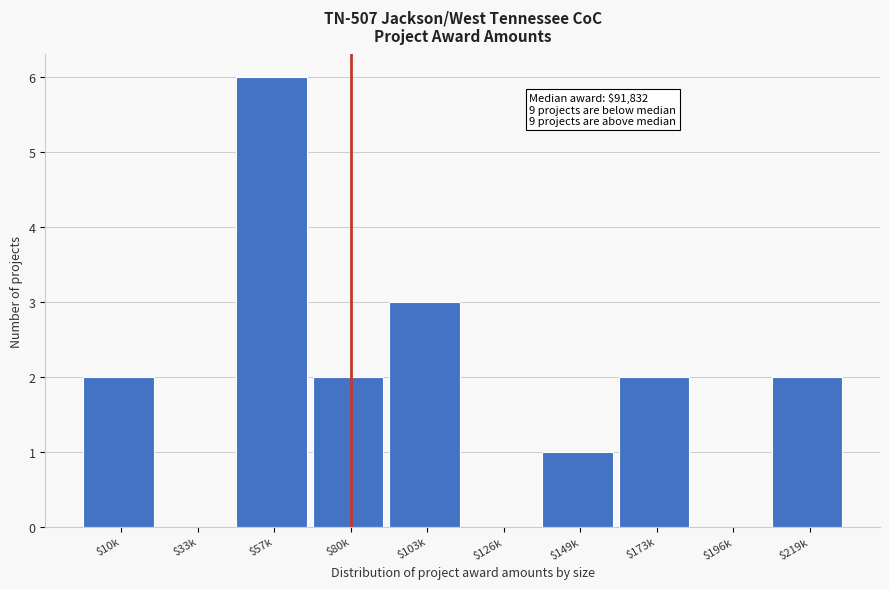

What is the maximum value shown in the chart?

6